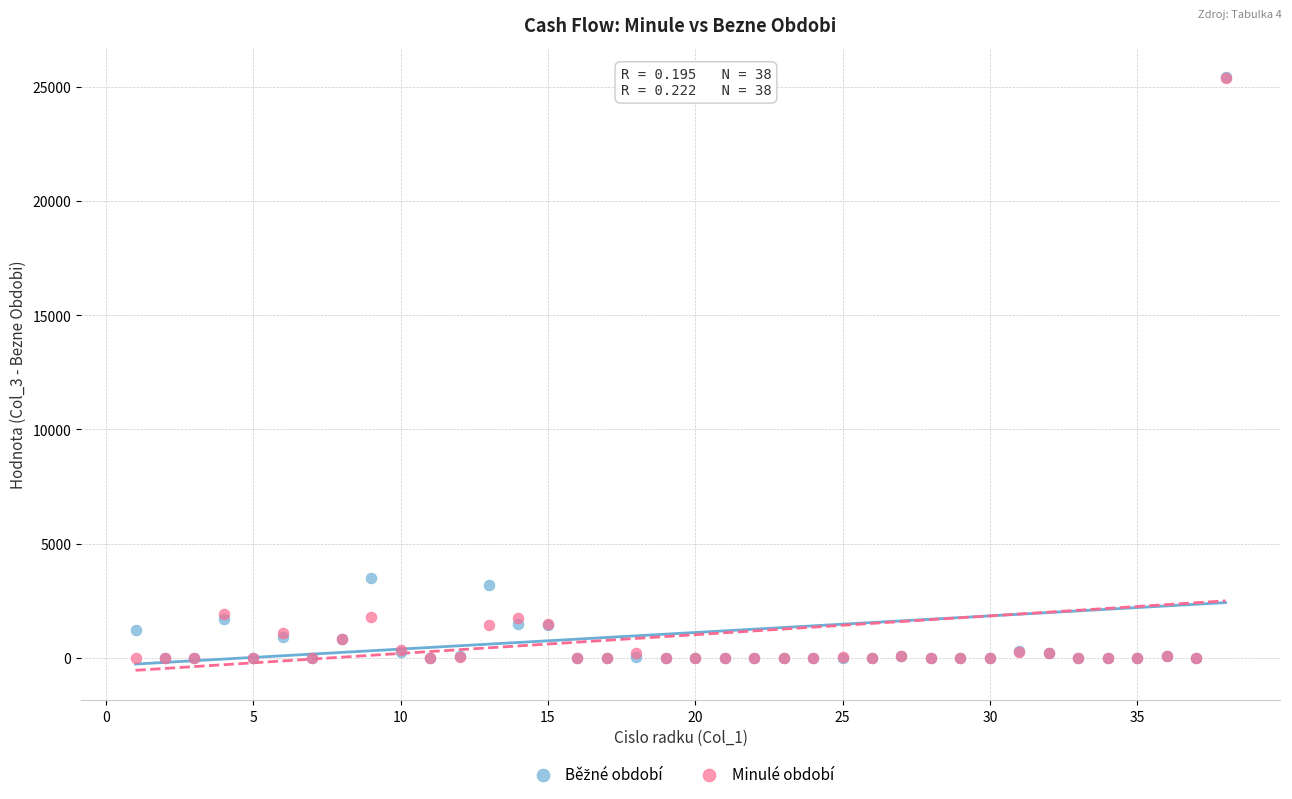

Across all series, what Y value is closest to 12703?

3498.2